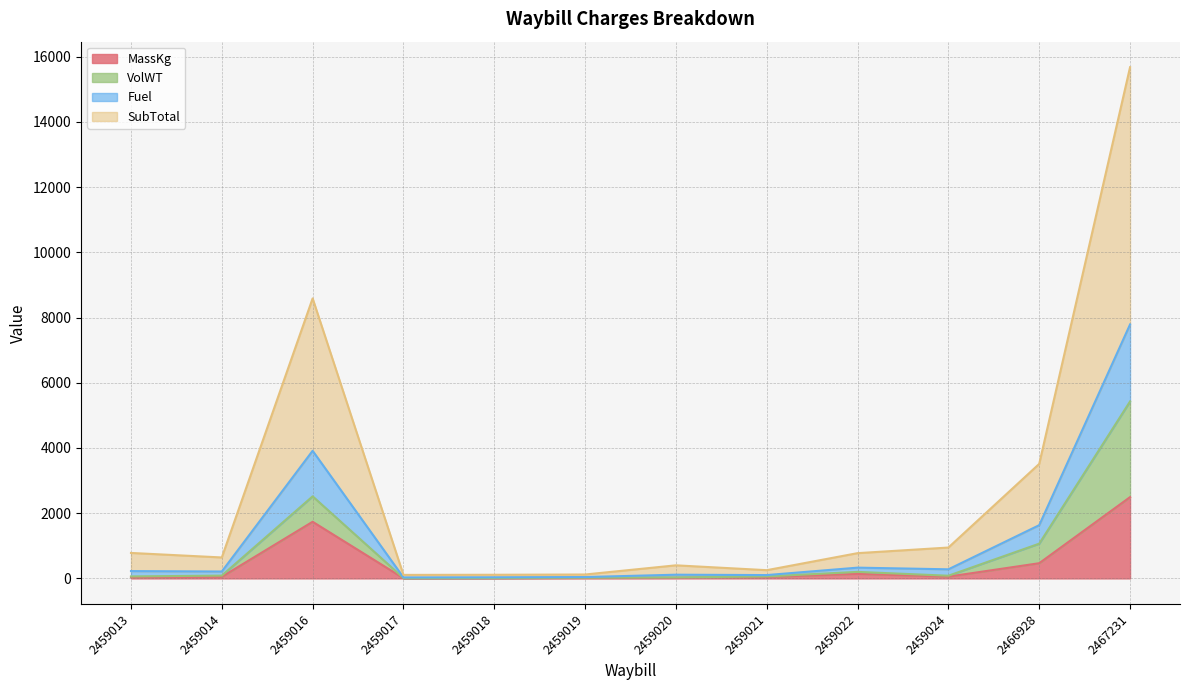

Where does the SubTotal series first go above 224?

2459013